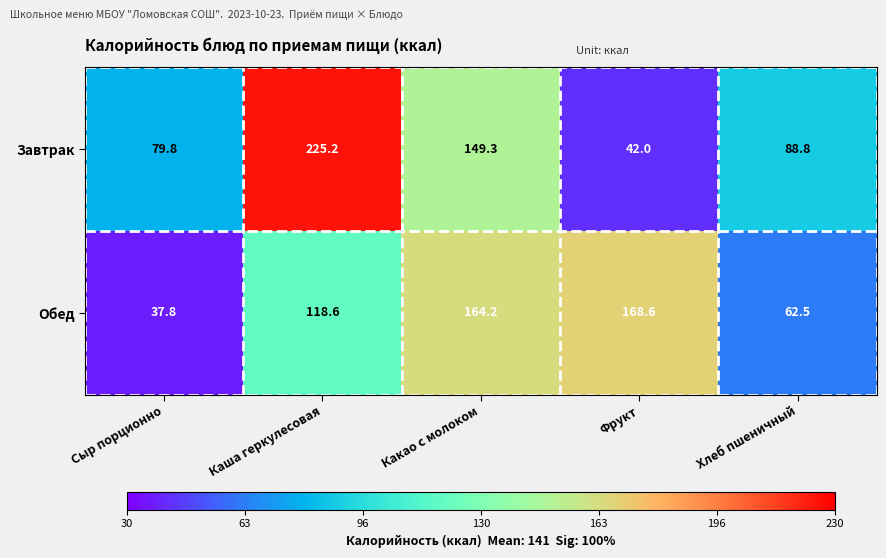

At which category does the chart reach its minimum across all series?

Сыр порционно